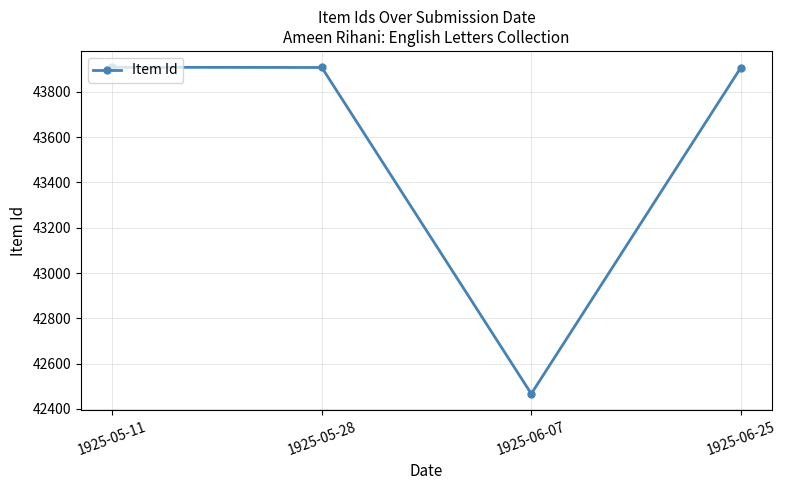

What is the difference between the maximum and minimum values?

1441